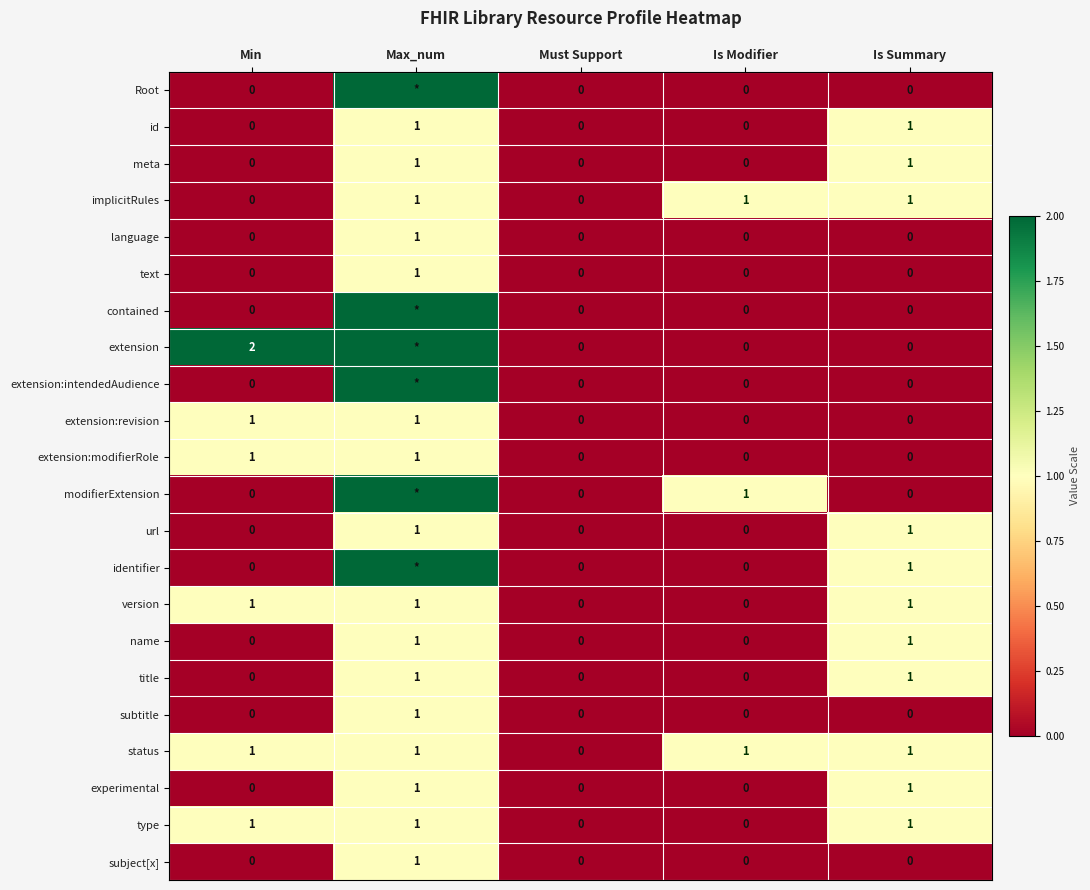

At which label does status reach its minimum?

Must Support